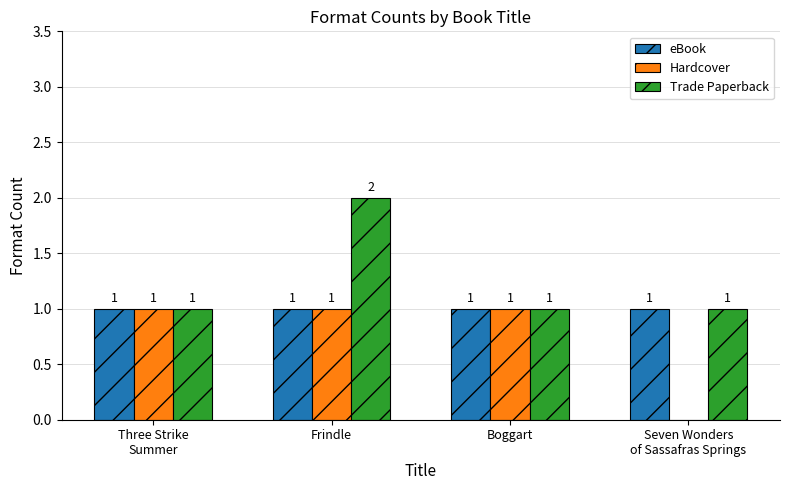

What is the sum of the Trade Paperback values at Frindle and Boggart?

3